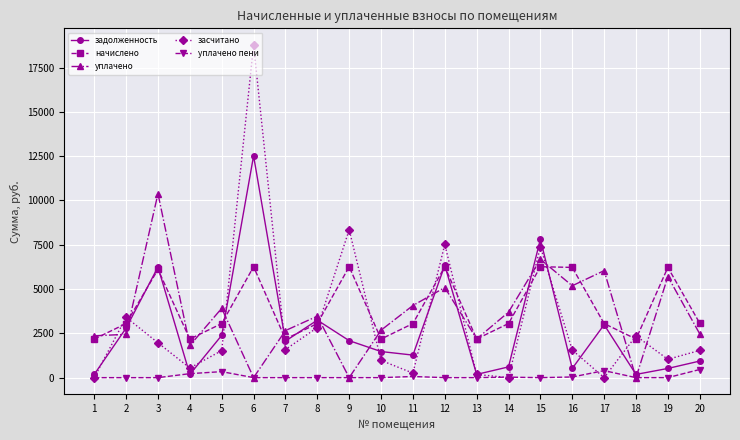

Which series has the widest spread of values?

засчитано